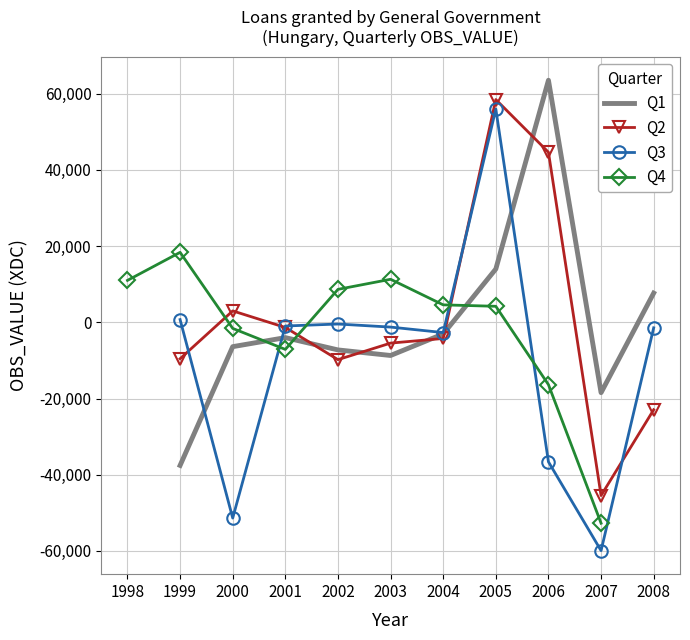

At which label does Q3 first exceed -1251?

1999